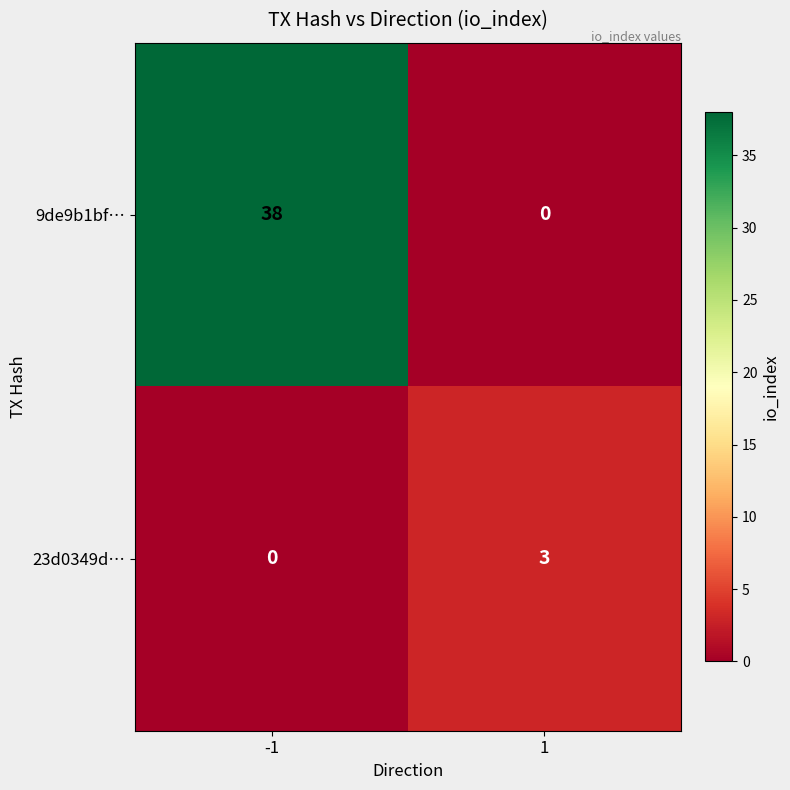

List the series in order of their overall mean, highest first.

9de9b1bf…, 23d0349d…